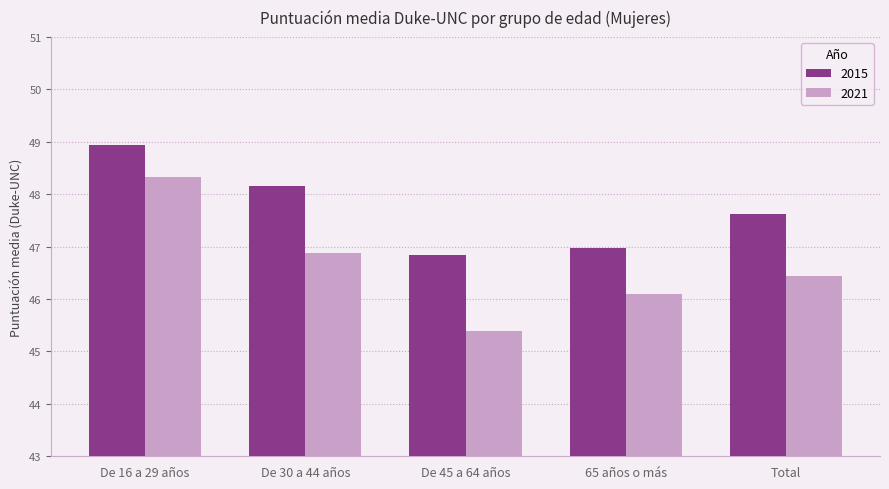

Are the bars grouped side by side (vs. stacked)?

Yes